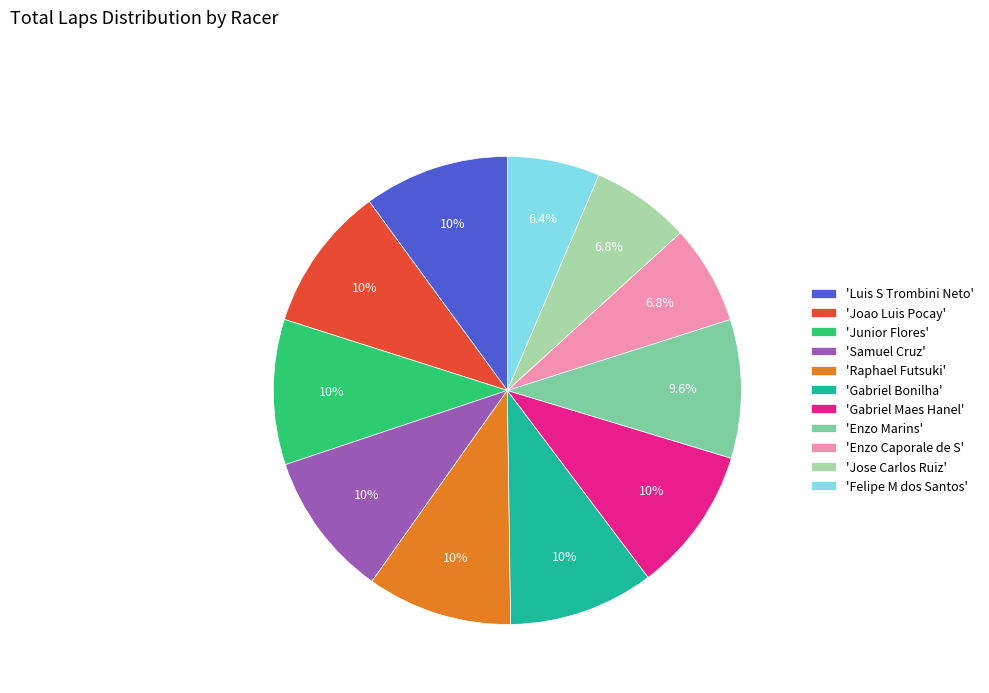

What is the ratio of the value at 'Felipe M dos Santos' to the value at 'Junior Flores'?

0.6